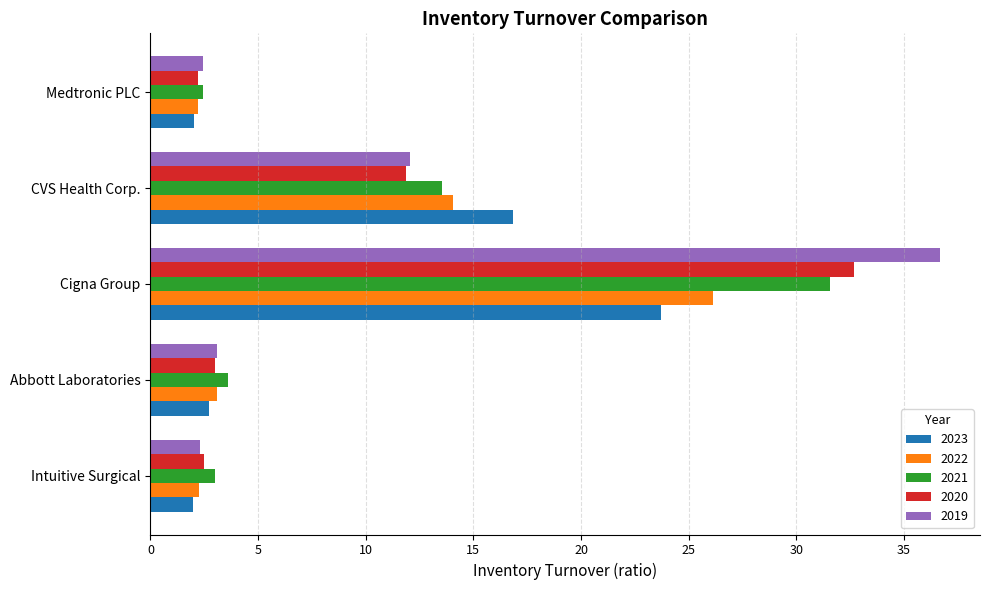

At which label does 2019 reach its peak?

Cigna Group